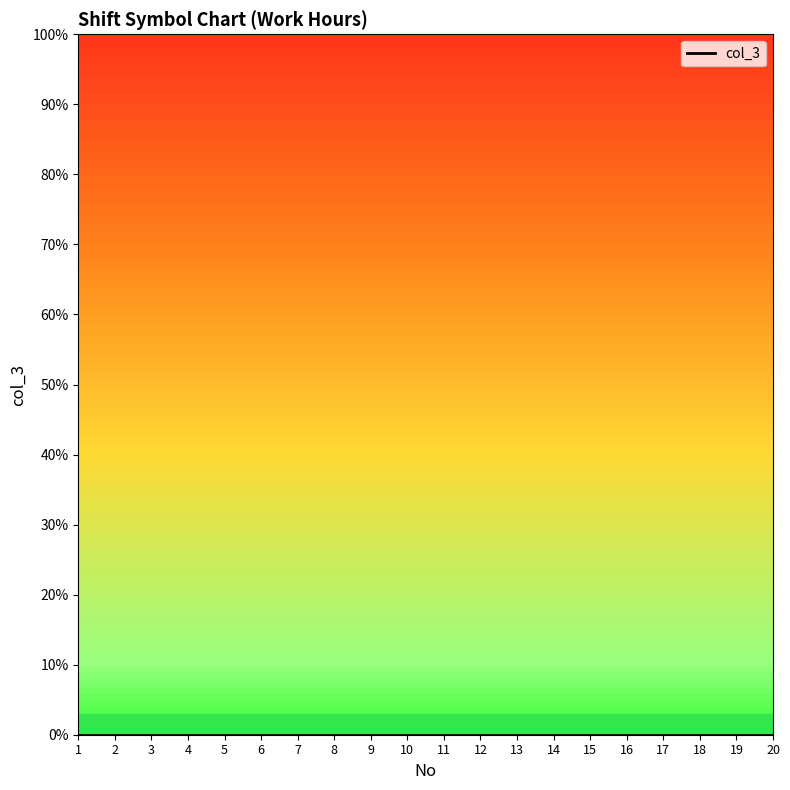

Rank the categories by value from highest to lowest.

20, 19, 18, 17, 16, 15, 14, 13, 12, 11, 10, 9, 8, 7, 6, 5, 4, 3, 2, 1